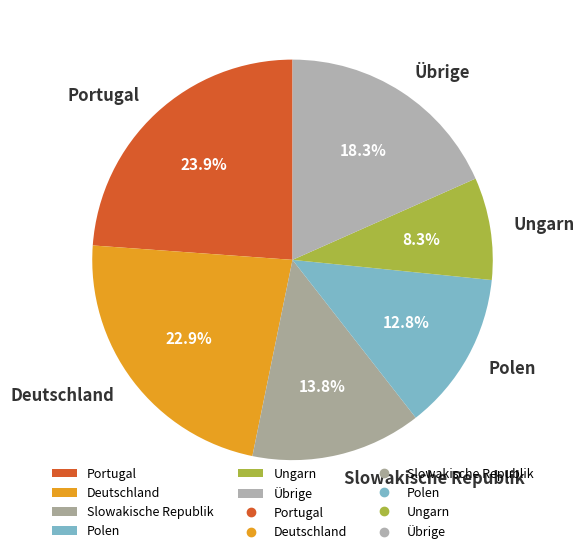

How many slices are in this pie chart?

6